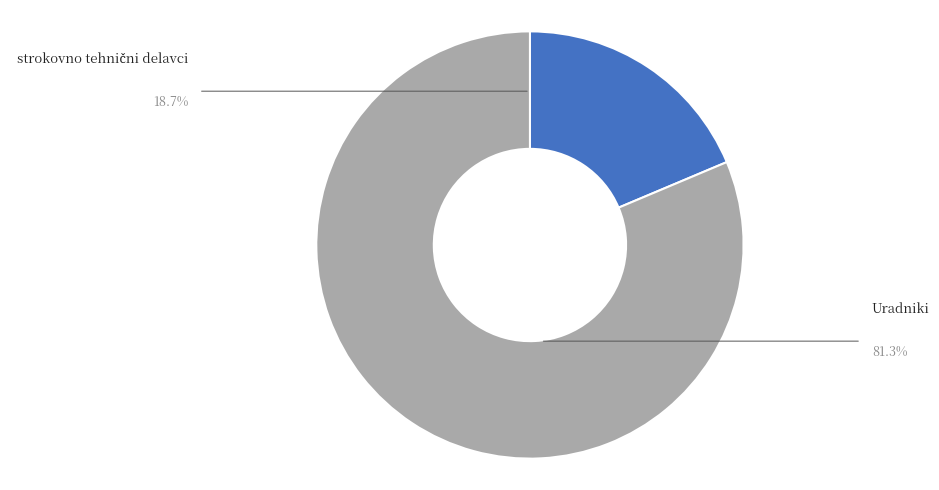

How many segments does this pie chart have?

2